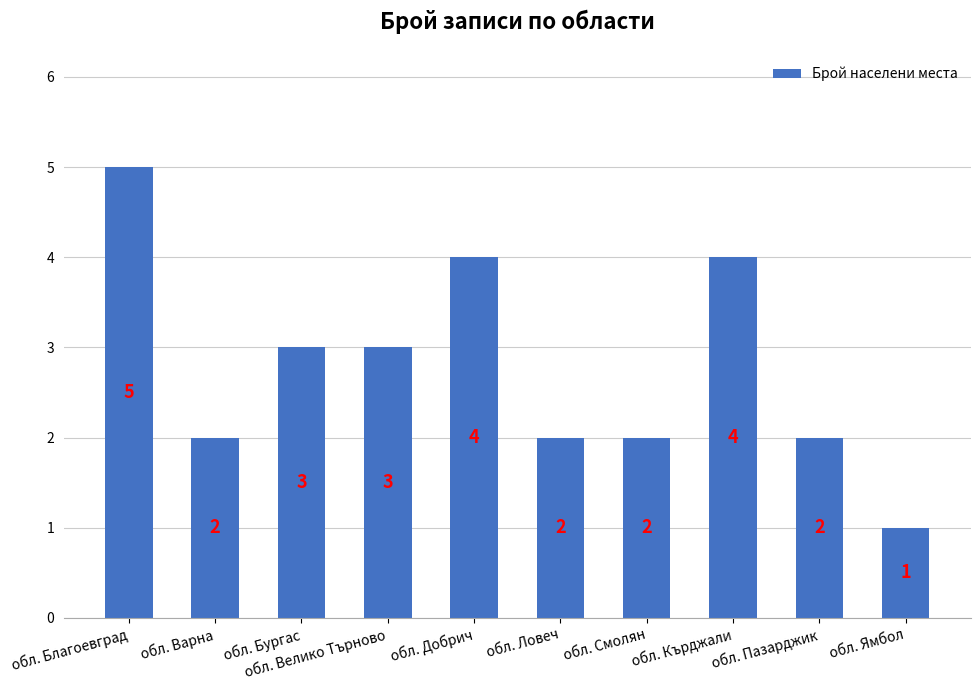

Where does the data first go above 3?

обл. Благоевград